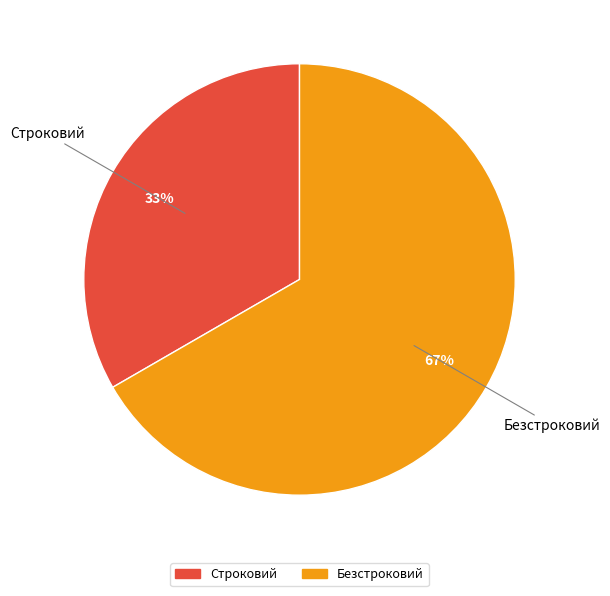

To the nearest percent, what is the average slice percentage?

50%